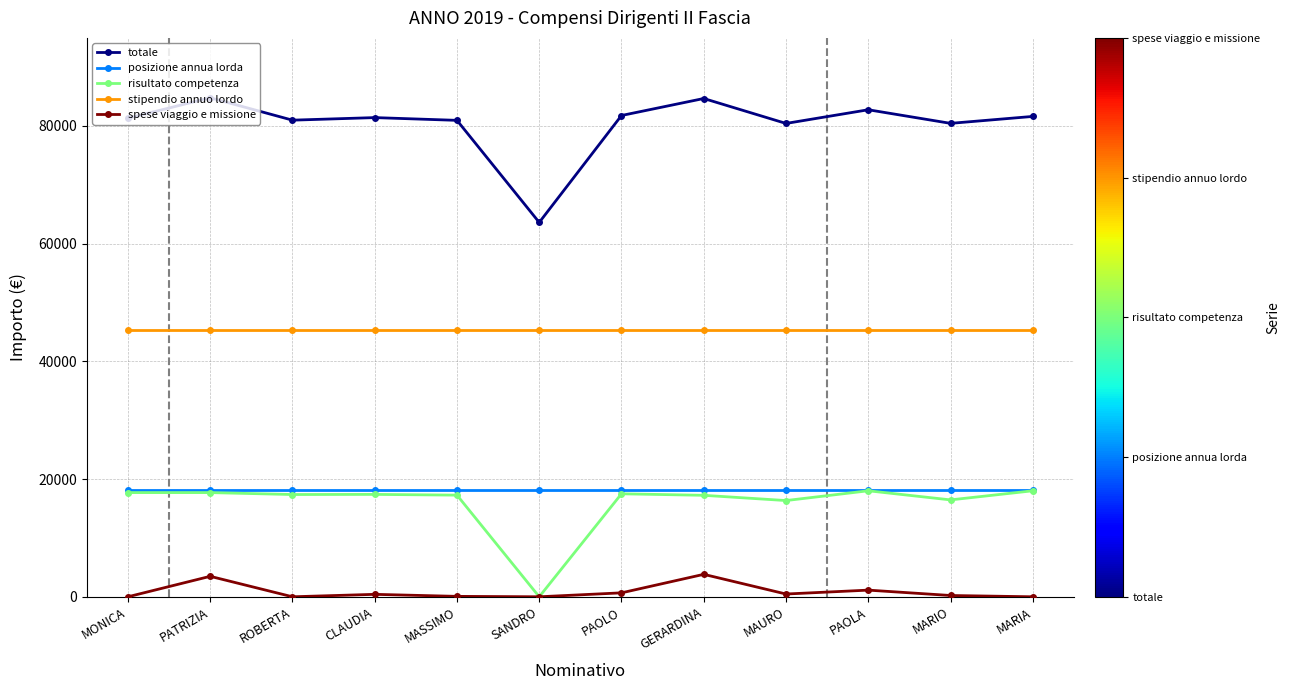

What are all the series names shown in the legend?

totale, posizione annua lorda, risultato competenza, stipendio annuo lordo, spese viaggio e missione